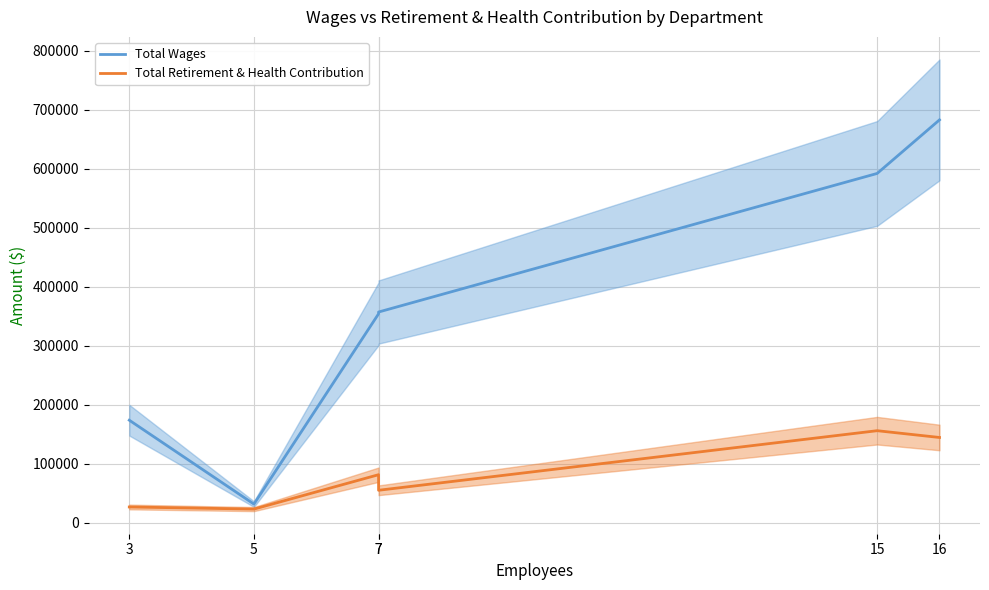

Does the chart have visible grid lines?

Yes